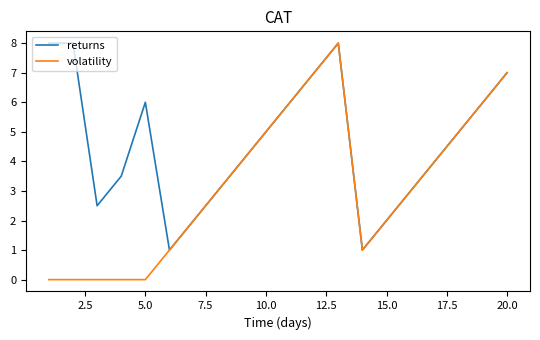

True or false: returns has more than 0 interior local peaks.

True